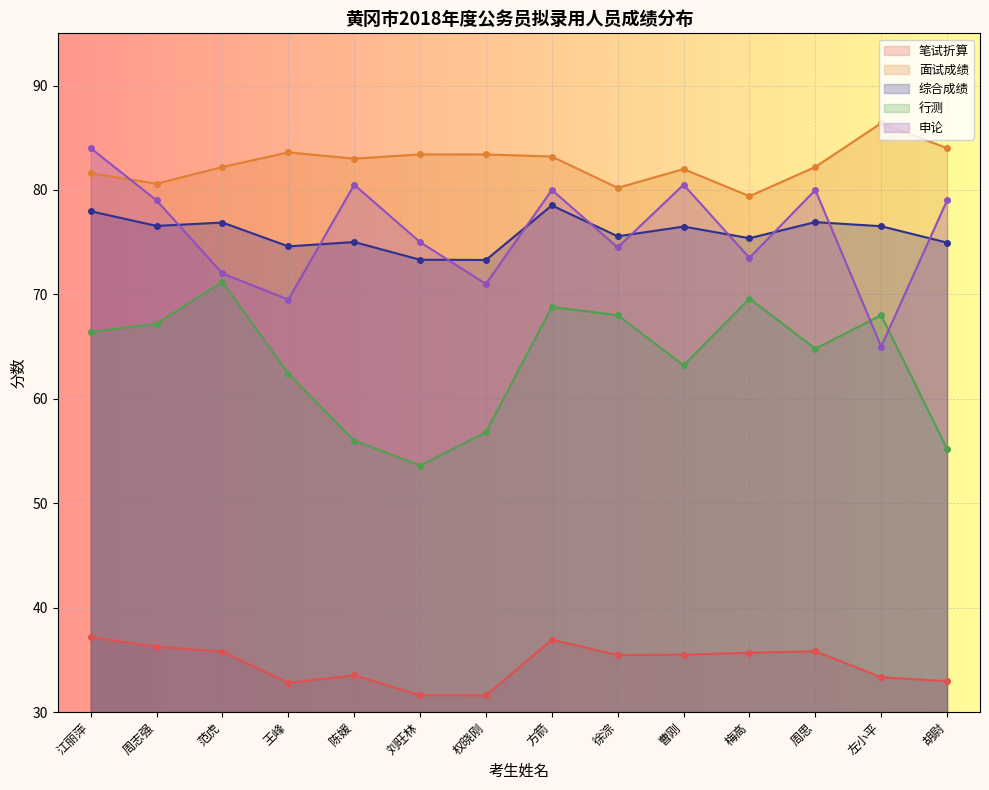

Count the number of categories in the chart.

14